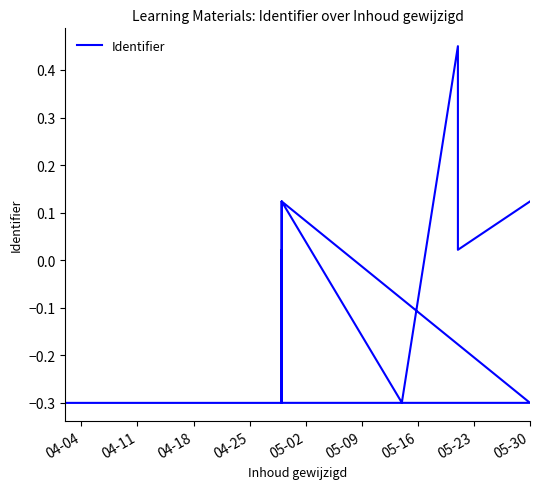

What is the maximum value shown in the chart?

0.5